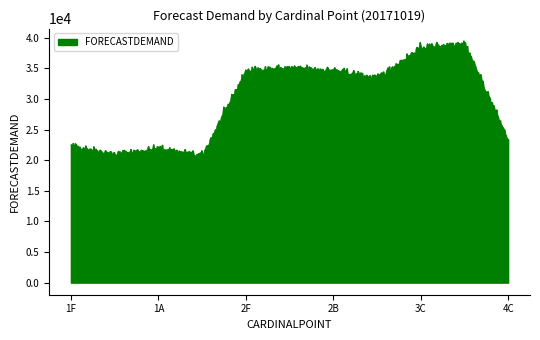

What is the smallest value displayed?

20435.3